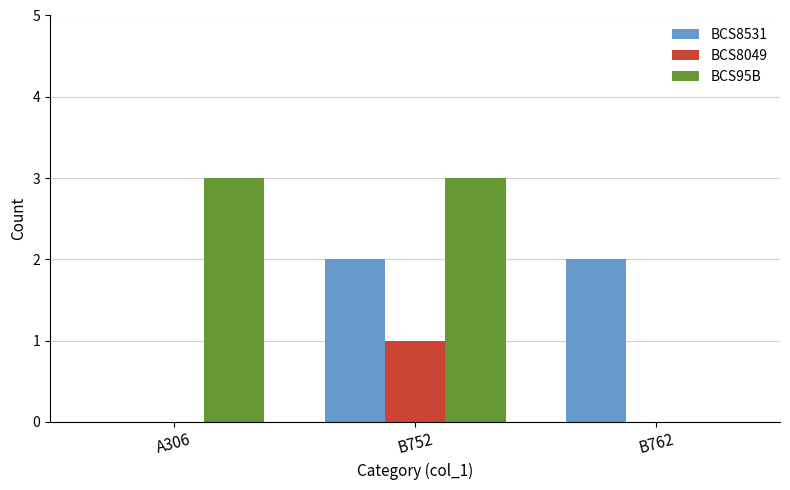

Which series changed the most between B752 and B762?

BCS95B